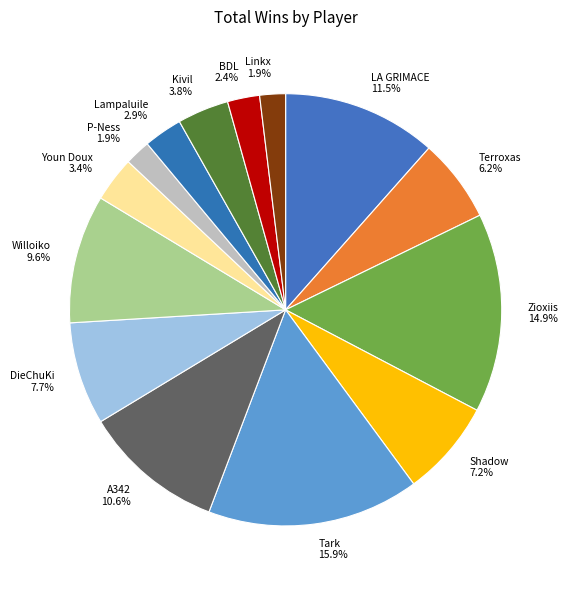

Is the sum of P-Ness and Kivil greater than half?

No